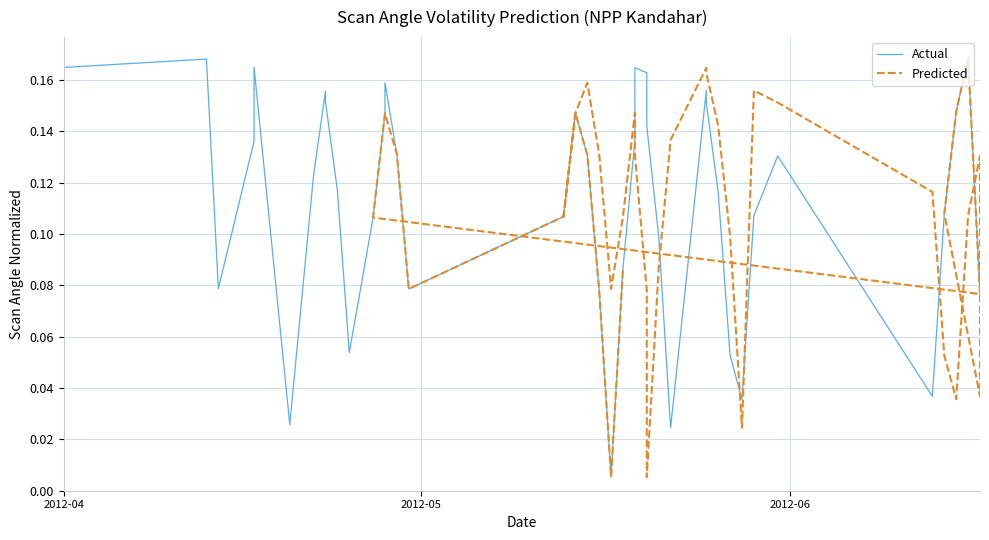

What is the label of the 1st point from the left?

2012-04